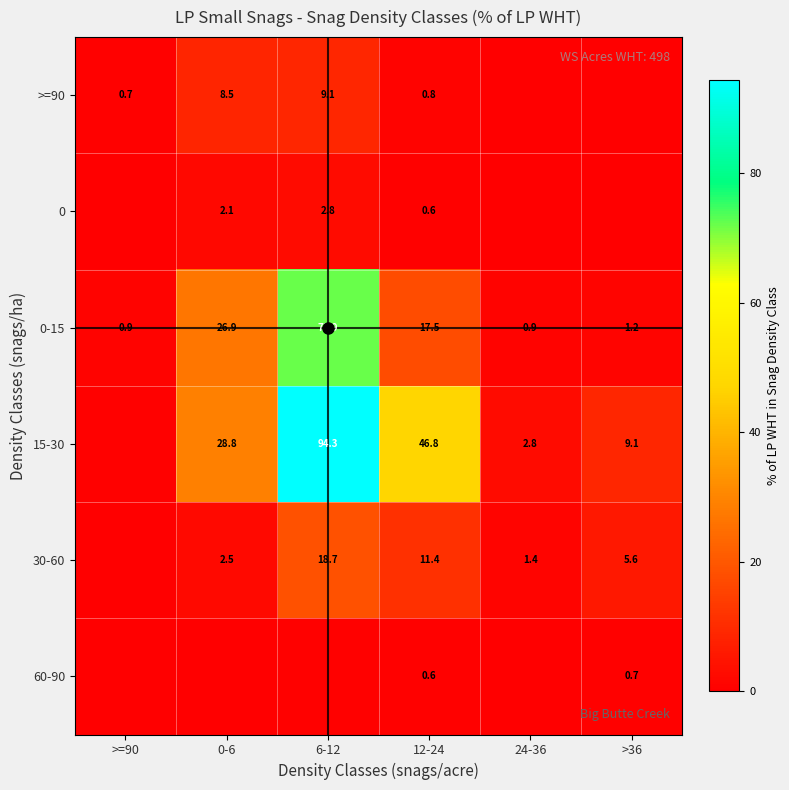

What is the spread (max minus min) of values at 12-24?

46.3